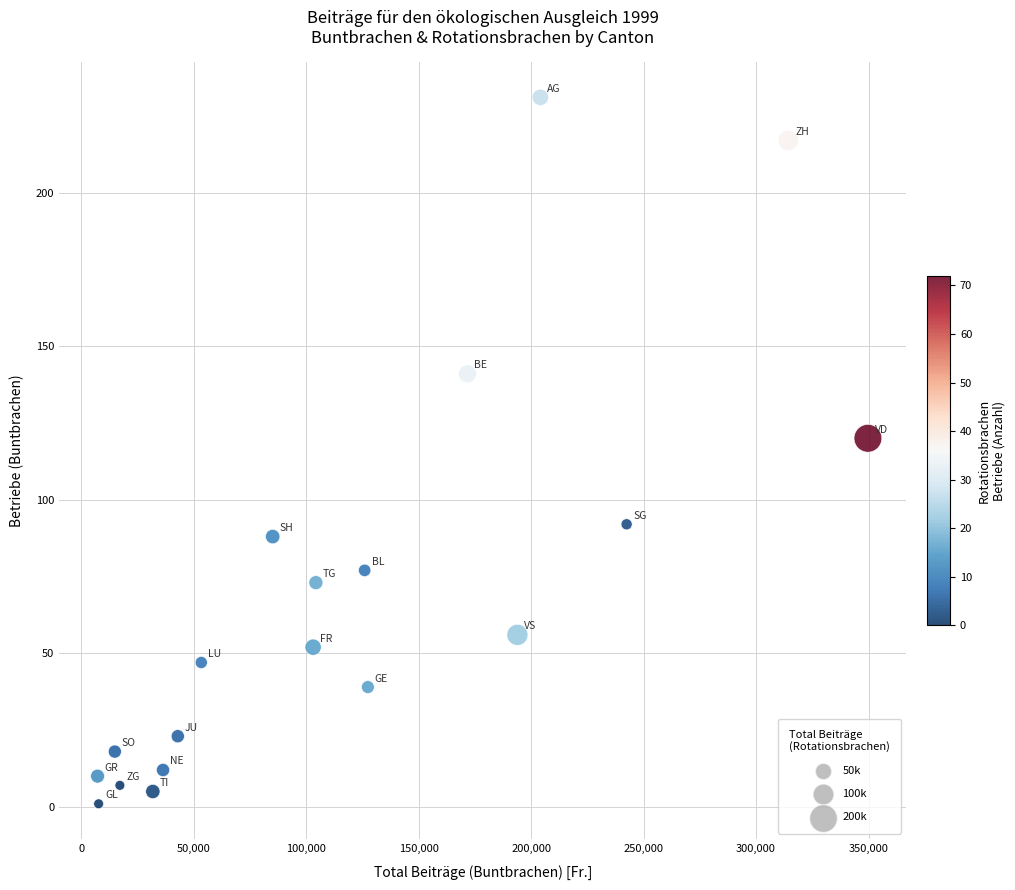

What is the range of Y values (max minus min)?

230